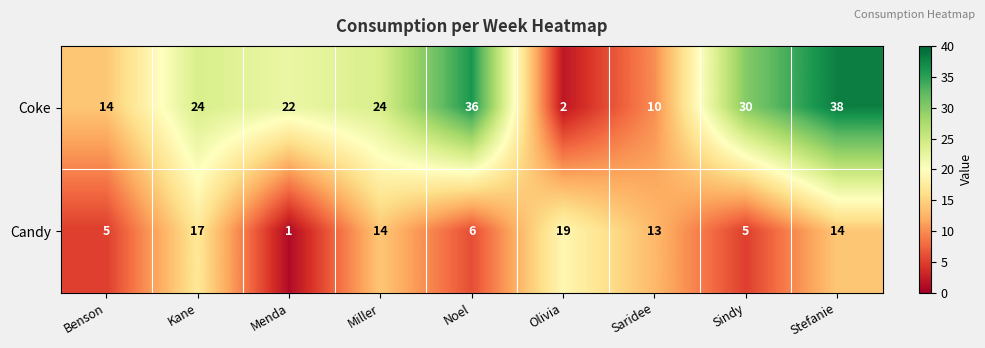

Where is Coke nearest to the value 20?

Menda